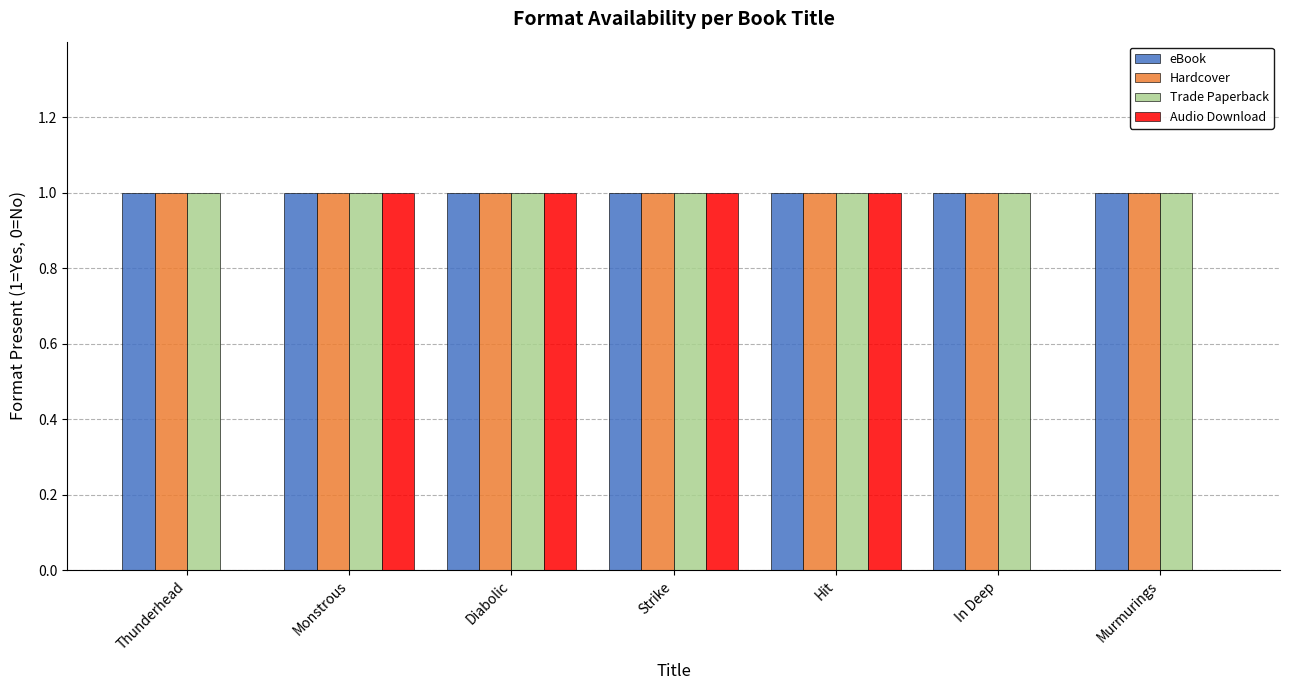

What is the average value of the eBook series?

1